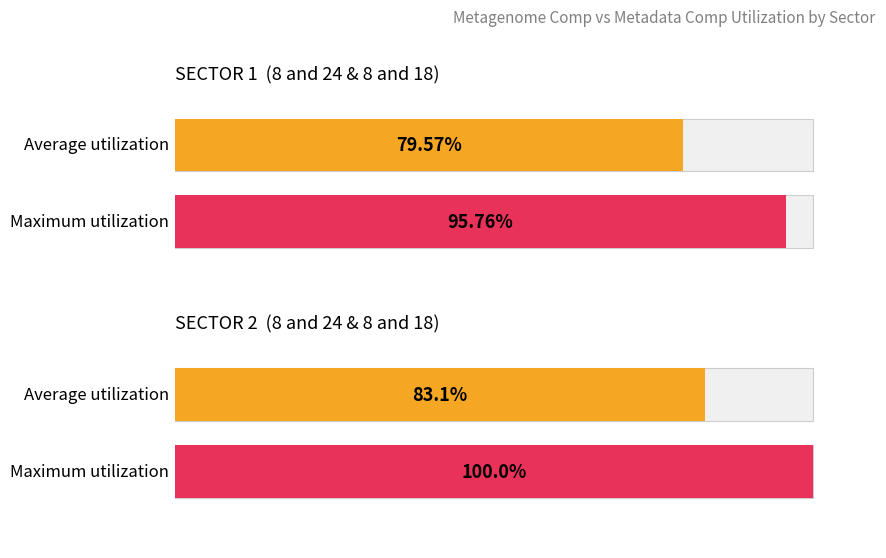

What position from the right is Metadata Comp?

1